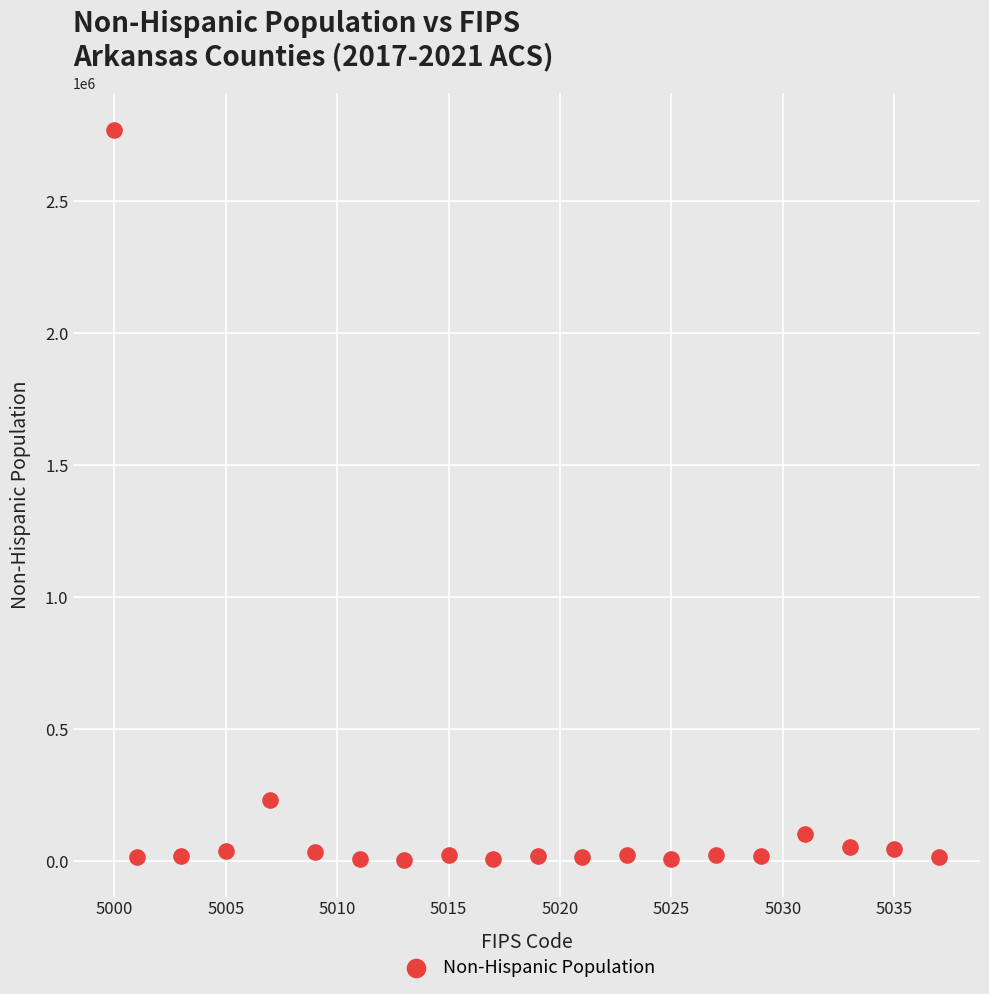

What is the range of X values (max minus min)?

37